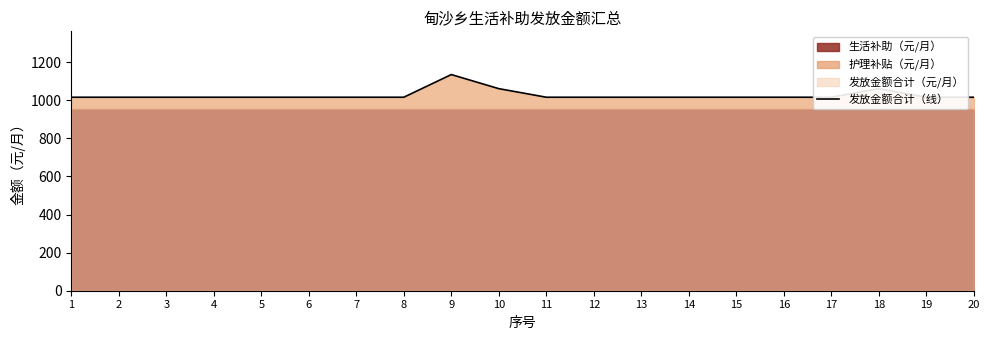

Reading left to right, transcribe all the data shown in this chart.

1016	1016	1016	1016	1016	1016	1016	1016	1135	1061	1016	1016	1016	1016	1016	1016	1016	1061	1016	1016